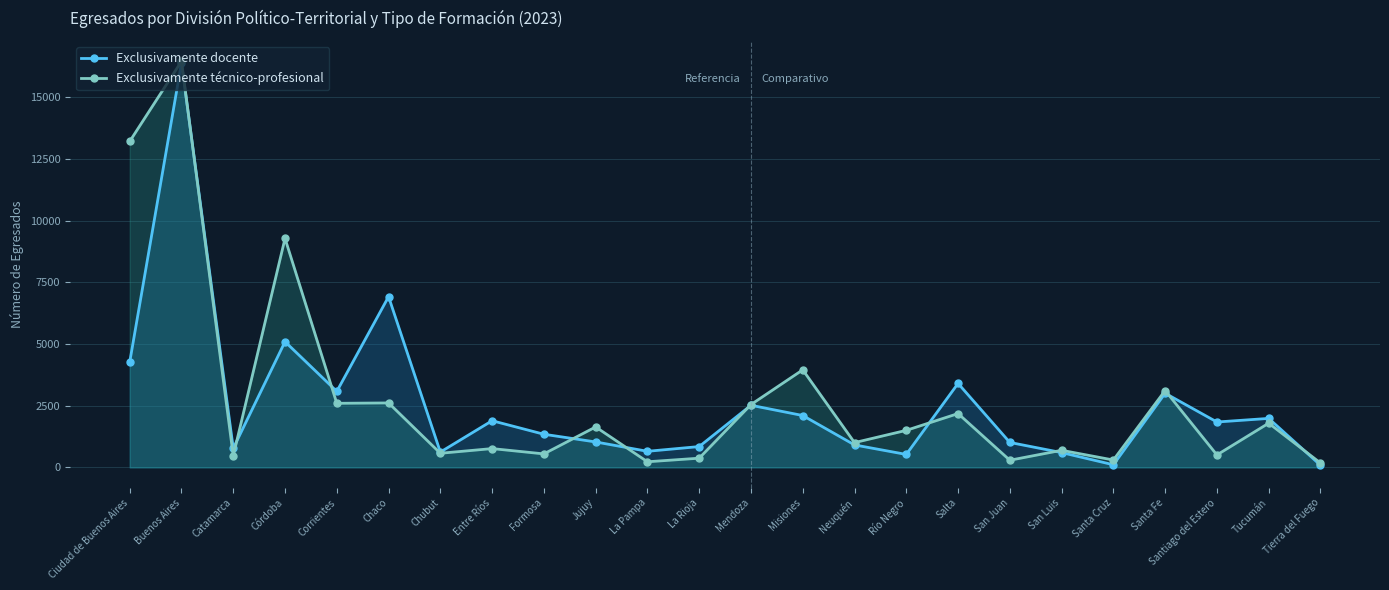

What are all the series names shown in the legend?

Exclusivamente docente, Exclusivamente técnico-profesional